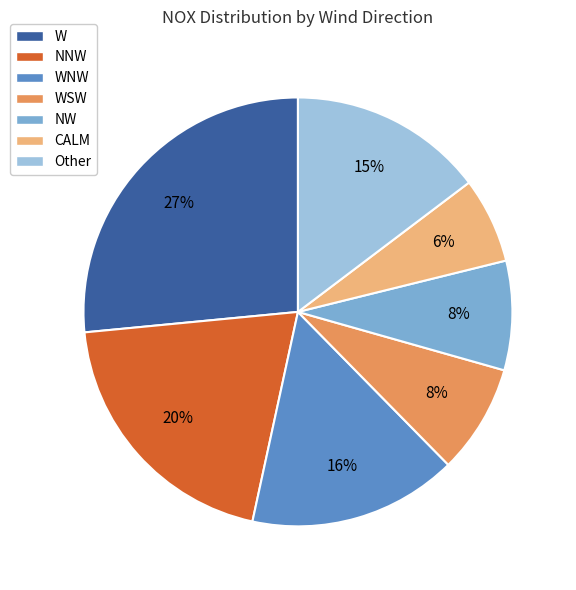

Is W the majority of the pie?

No